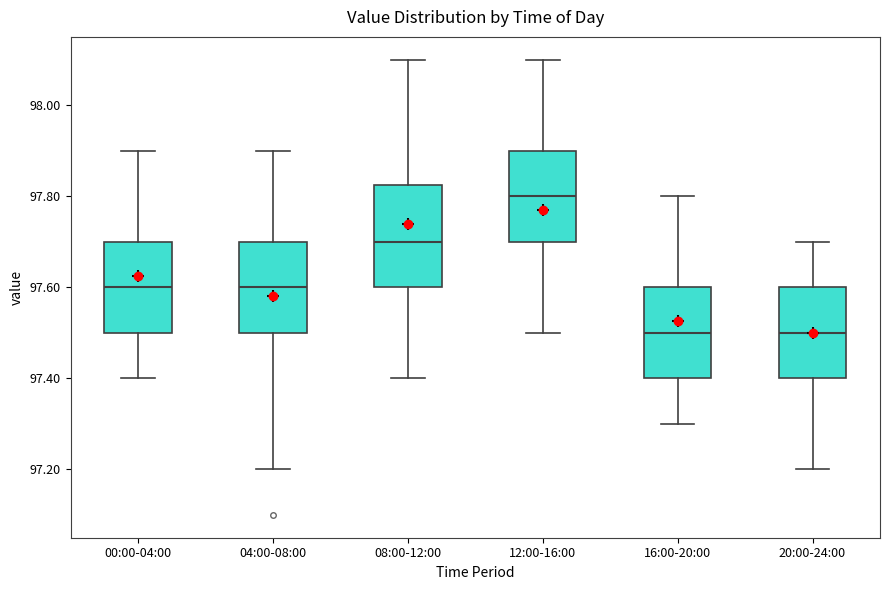

Comparing the boxes themselves (not the whiskers), which one is the tallest?

08:00-12:00